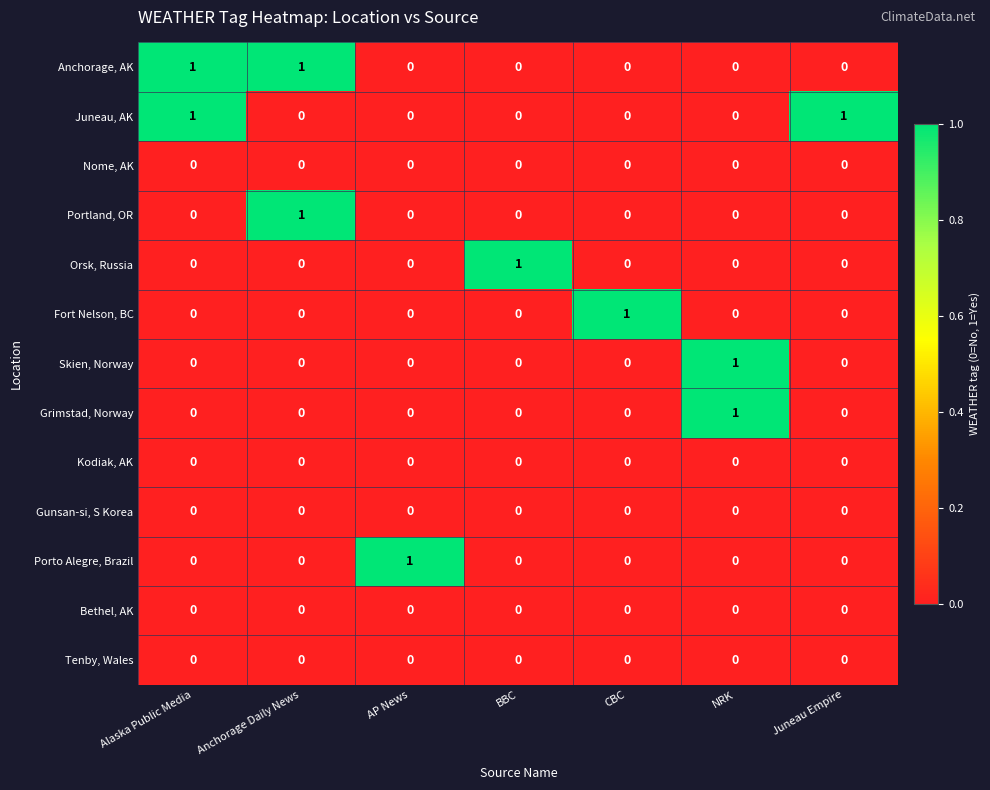

How many data points does each series have?

7